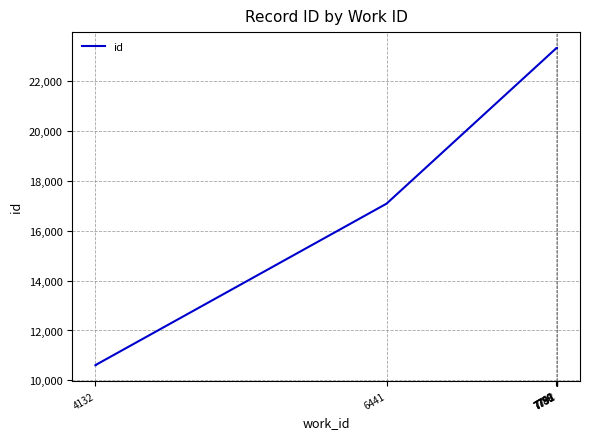

Which label corresponds to the smallest value in the chart?

4132